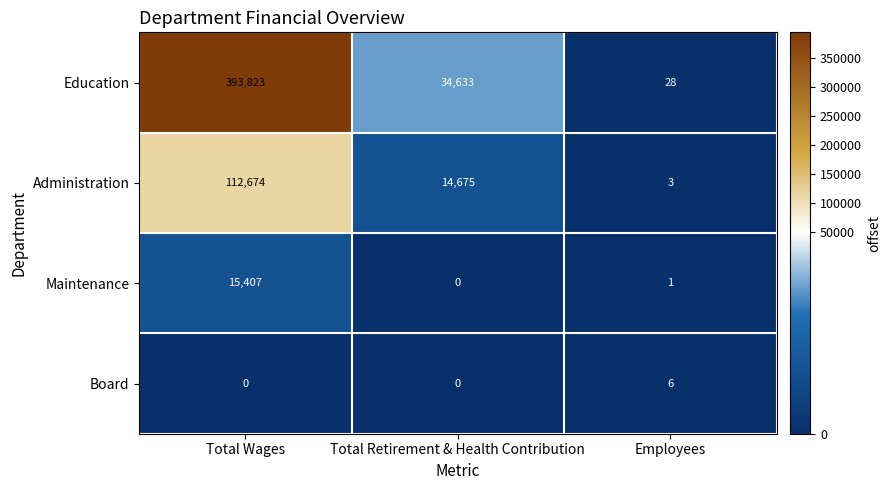

What is the sum of the Education values at Employees and Total Wages?

393851